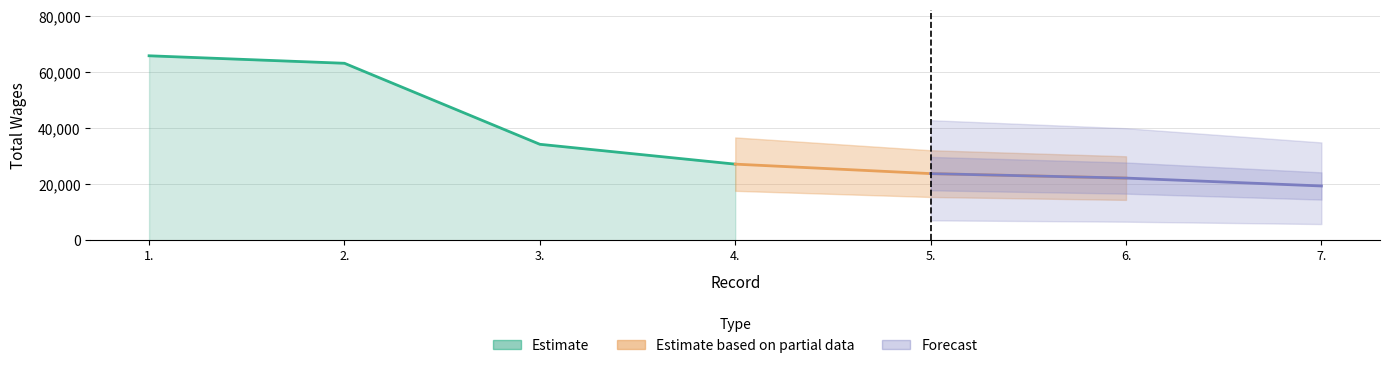

What is the change in value from 2. to 6.?

-41000.2